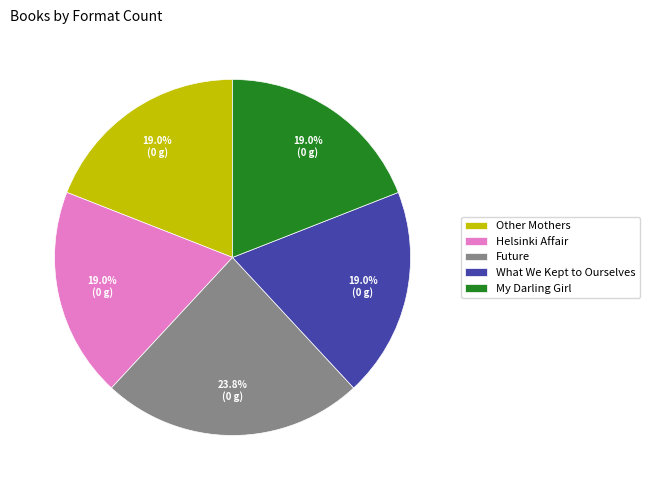

True or false: What We Kept to Ourselves accounts for 13% of the total.

False